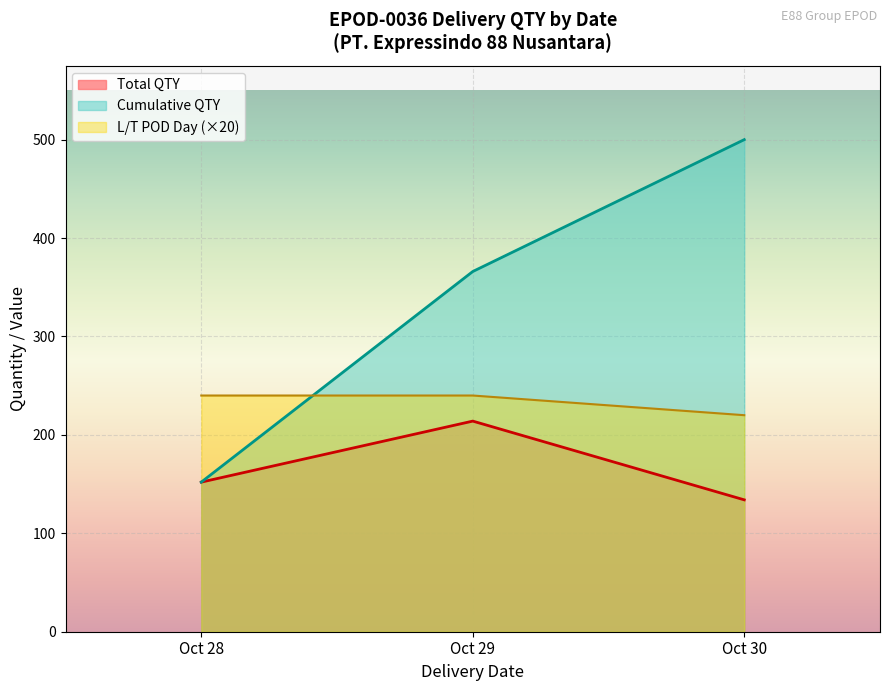

What is the greatest value displayed?

500